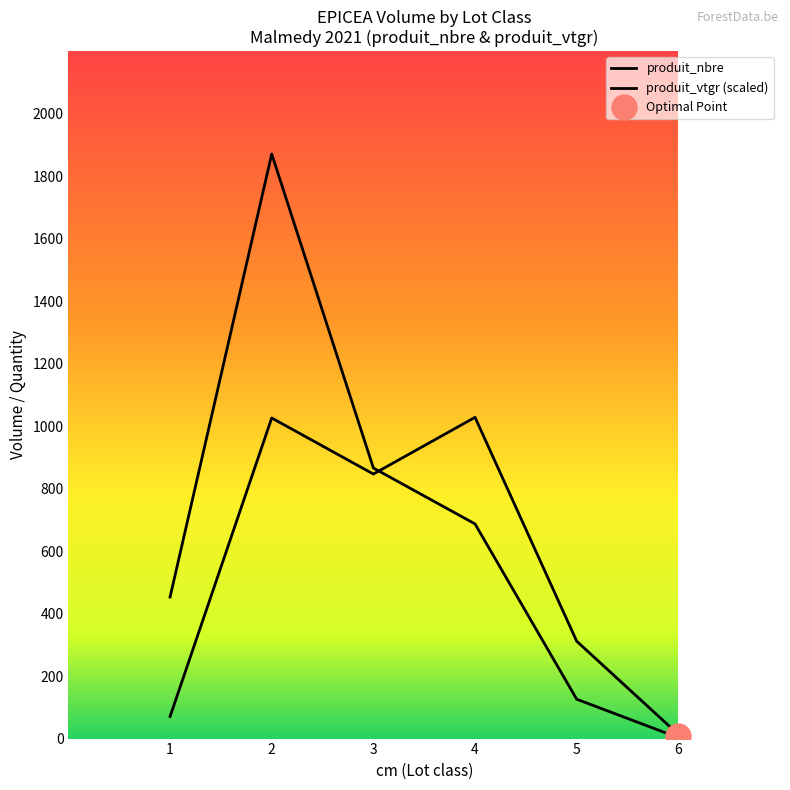

Is the value of produit_nbre at 2 greater than the value of produit_vtgr at 5?

Yes